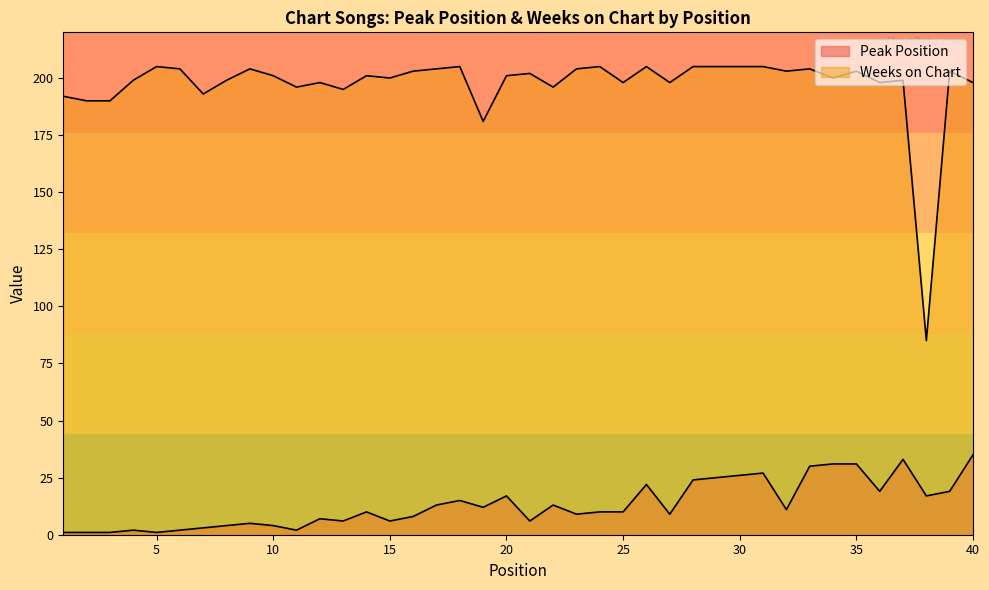

What is the spread (max minus min) of values at 26?

183